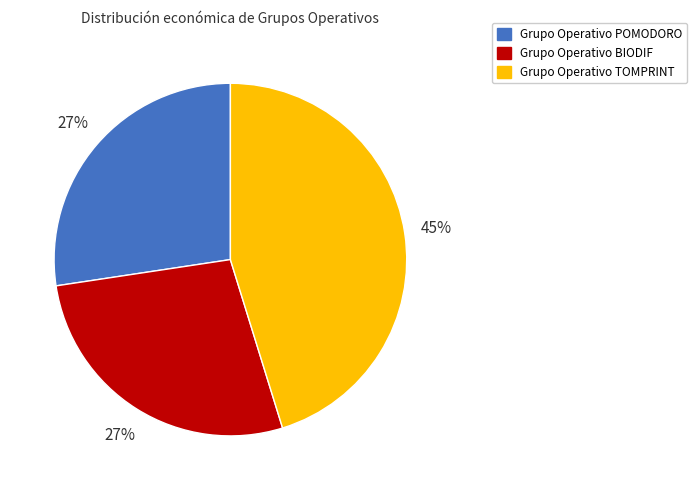

To the nearest percent, what is the difference between the Grupo Operativo BIODIF and Grupo Operativo TOMPRINT slice percentages?

18%